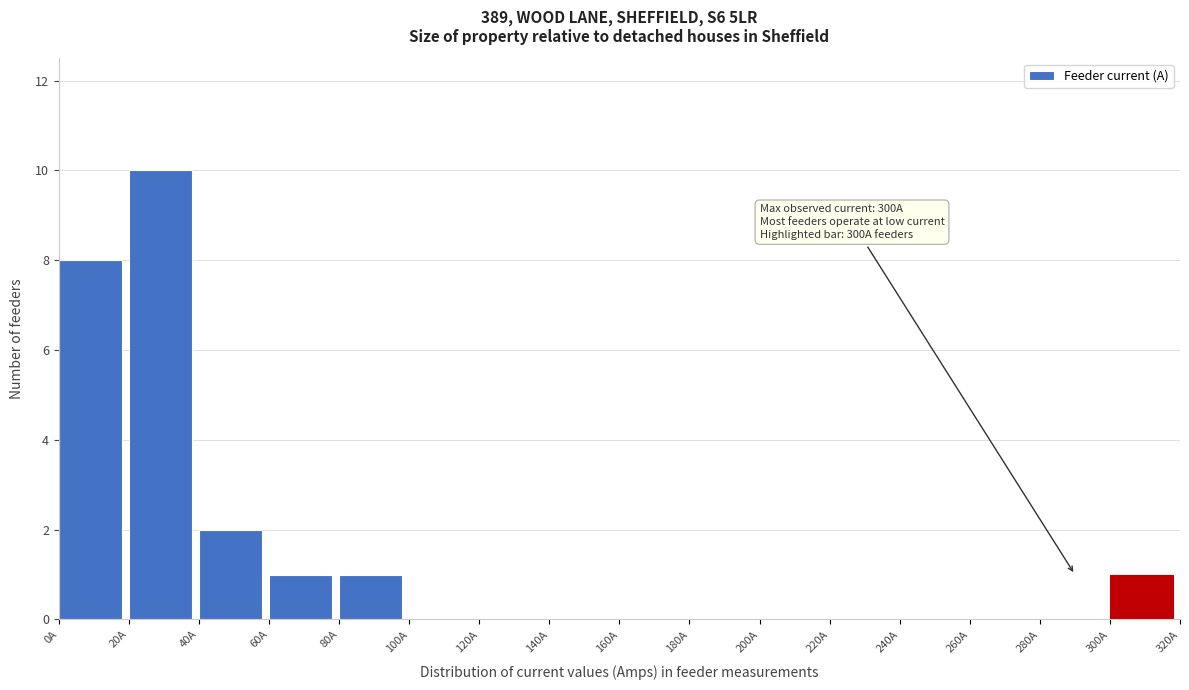

Which range on the x-axis has the tallest bar?

20 to 40